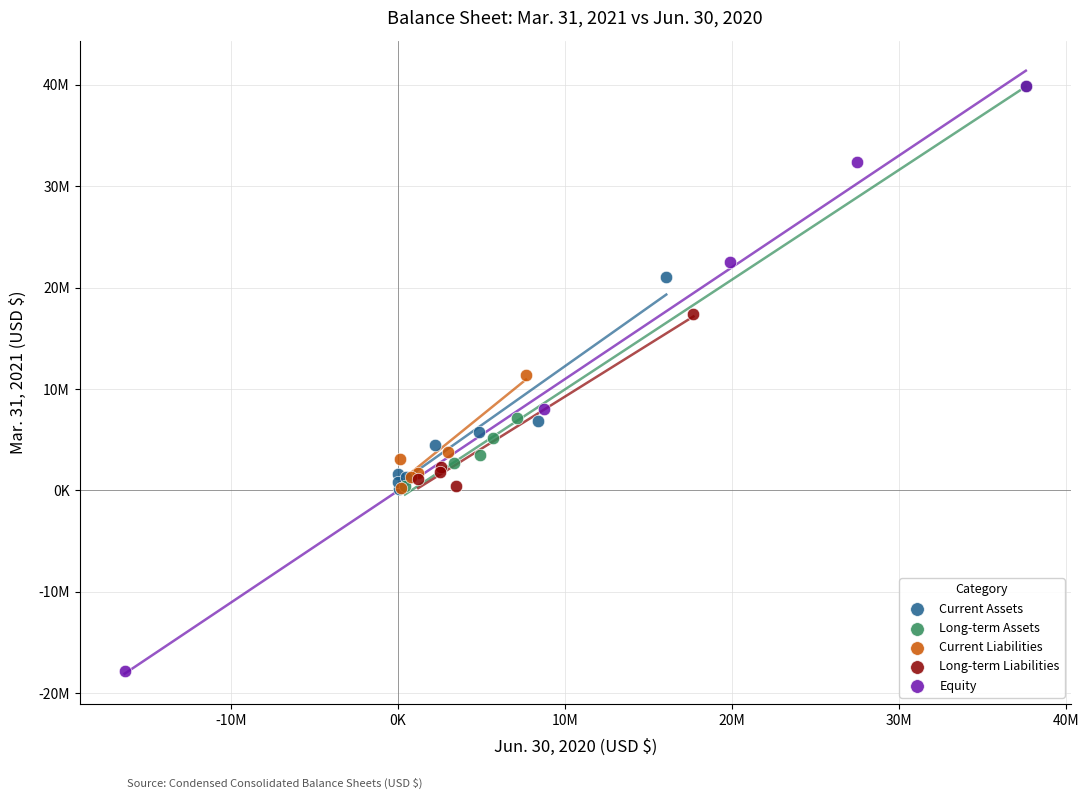

What are all the series names shown in the legend?

Current Assets, Long-term Assets, Current Liabilities, Long-term Liabilities, Equity